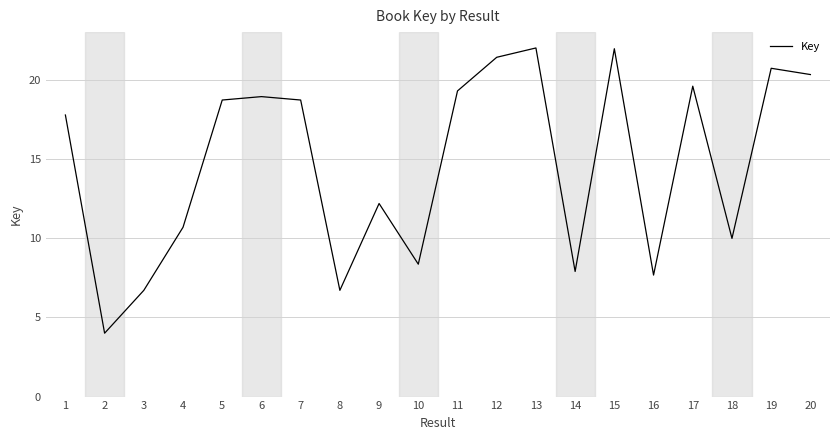

True or false: the data shows 19.6 at 17.

True